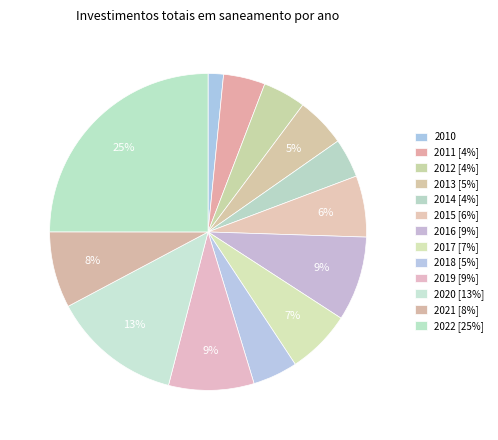

Count the number of slices in the pie.

13